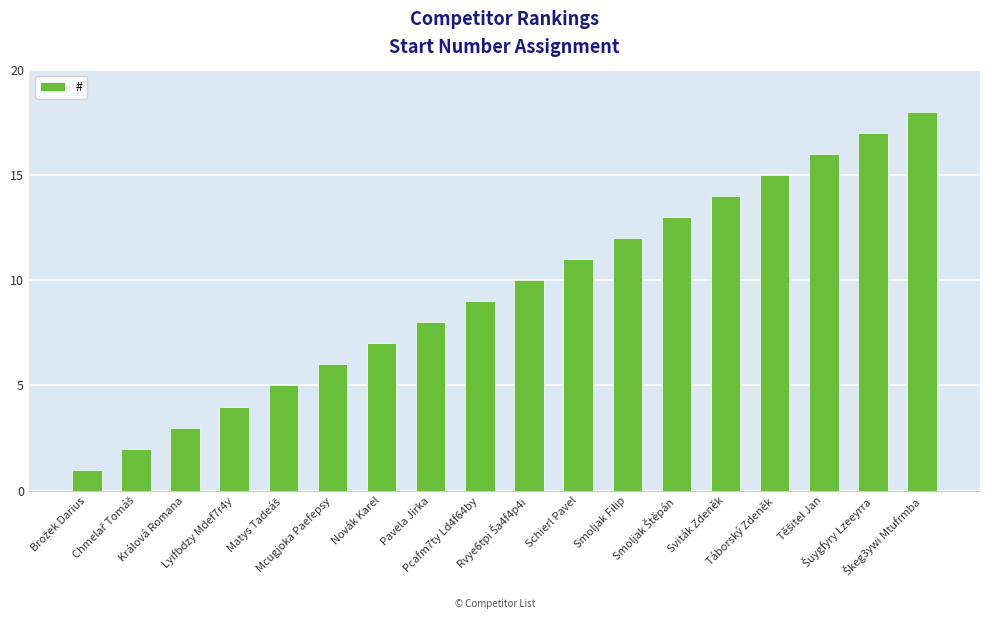

True or false: the data shows 4 at Lyifbdzy Mdef7r4y.

True